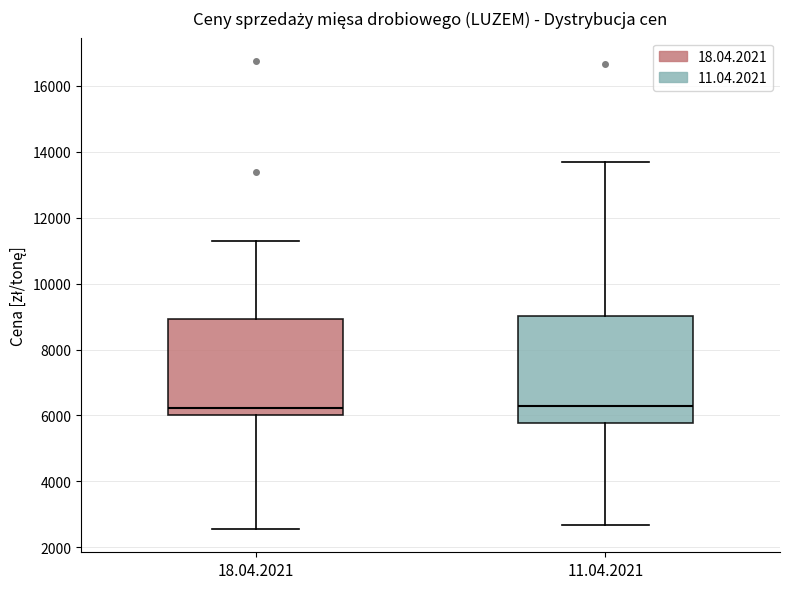

Where is the upper edge of the box for 18.04.2021 on the y-axis? The values are not printed on the chart, so give them approximately, as read against the axis.

9000